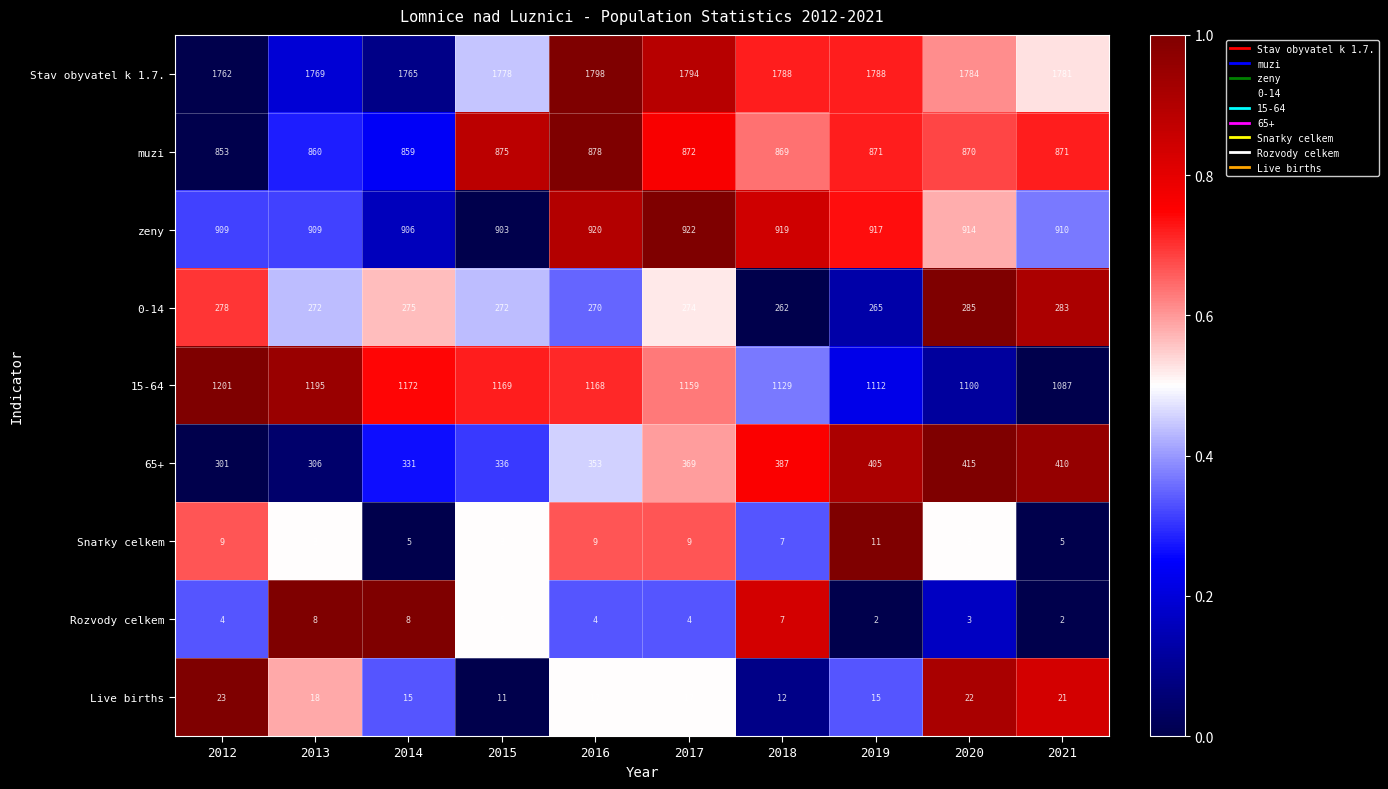

The value of 15-64 at 2019 is 1112. True or false?

True